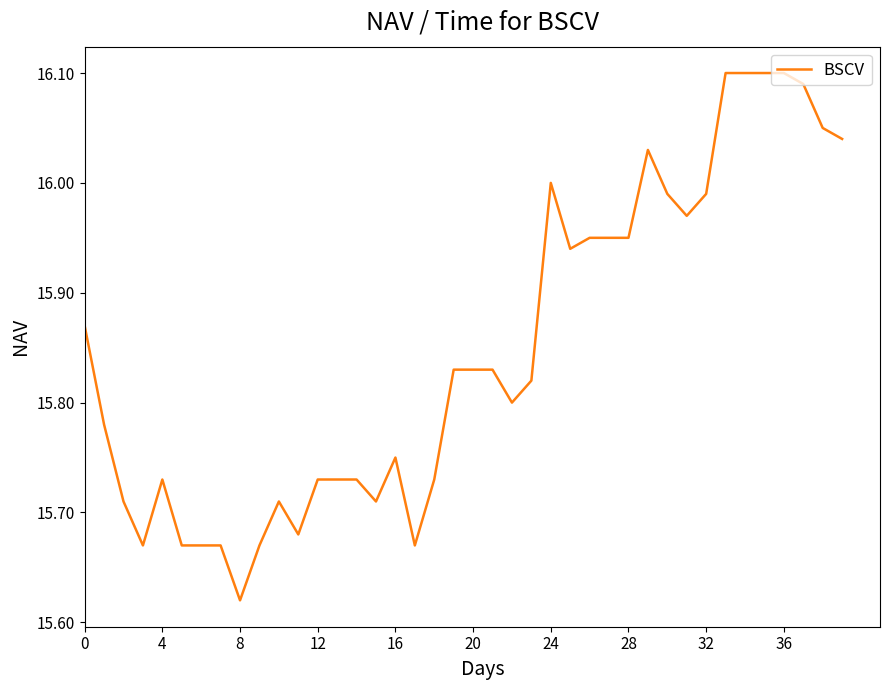

What is the difference between the maximum and minimum values?

0.5